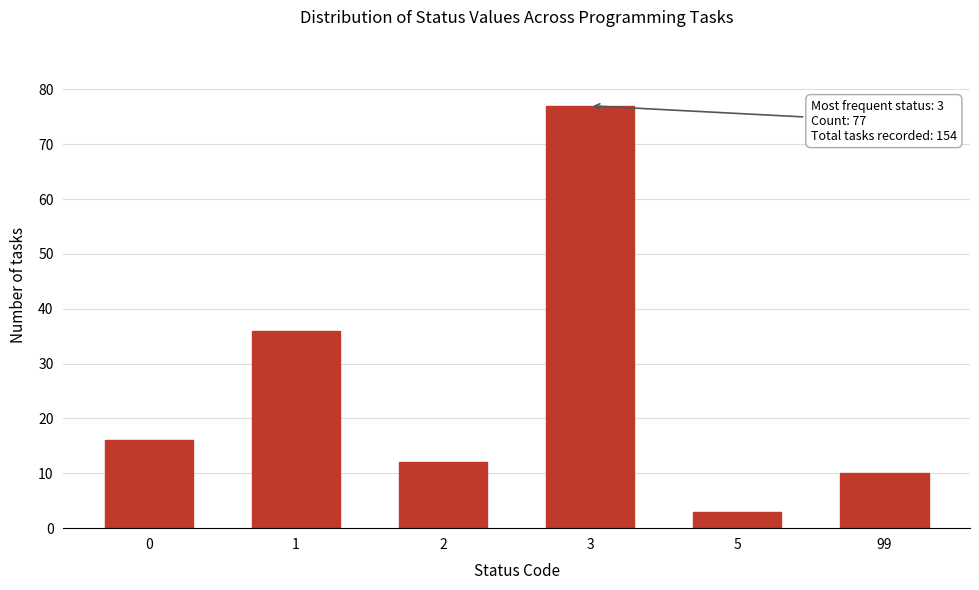

Reading left to right, what are all the values shown in this chart?

16	36	12	77	3	10